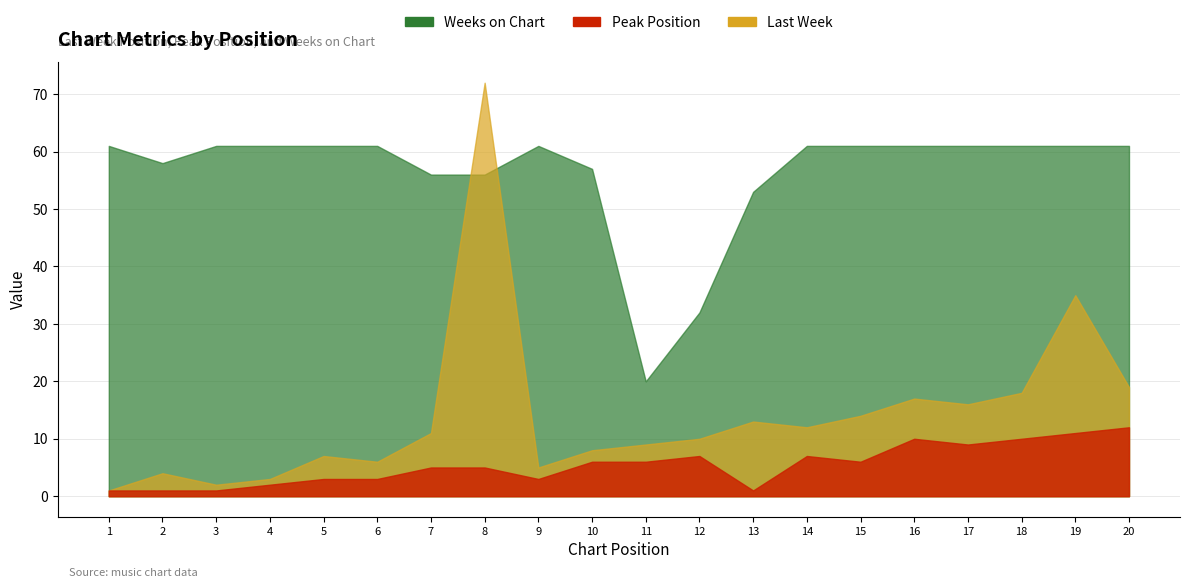

True or false: Weeks on Chart and Last Week intersect in this chart.

True